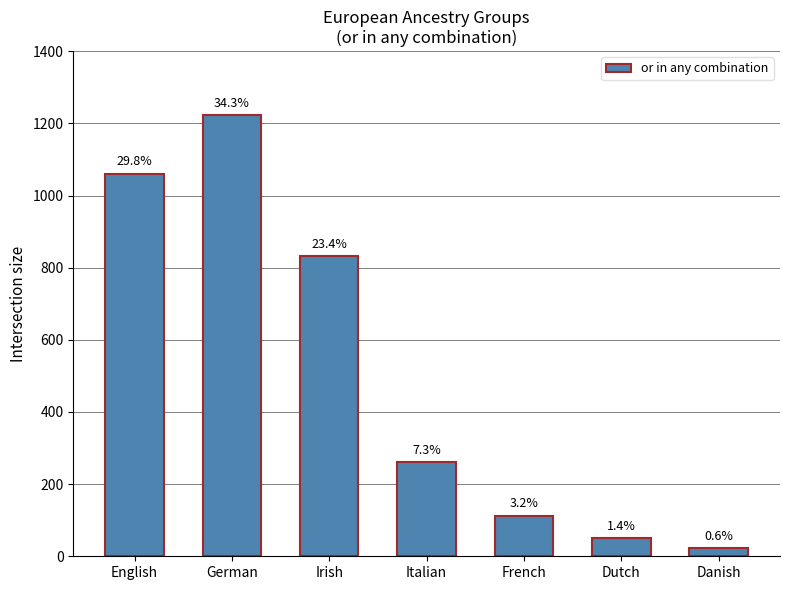

What is the label of the 4th bar from the left?

Italian